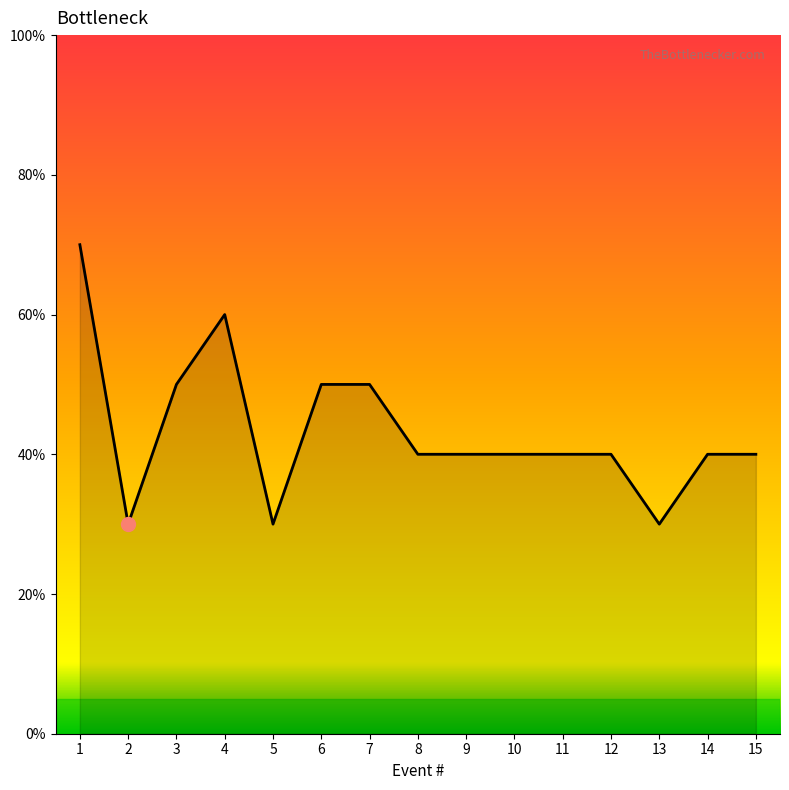

Which label corresponds to the largest value in the chart?

1